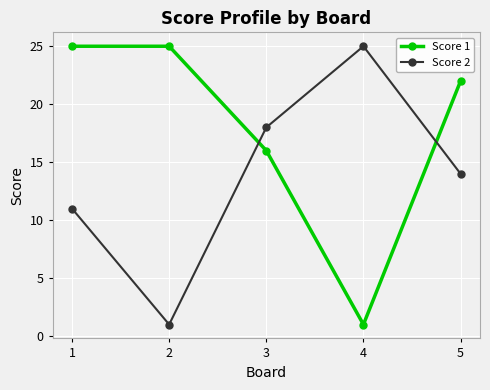

What are all the series names shown in the legend?

Score 1, Score 2